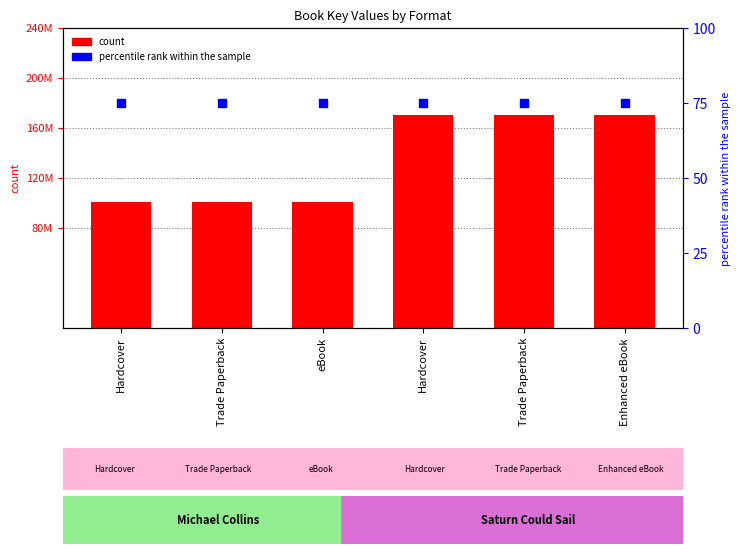

Which series has the widest spread of Y values?

Key (count)